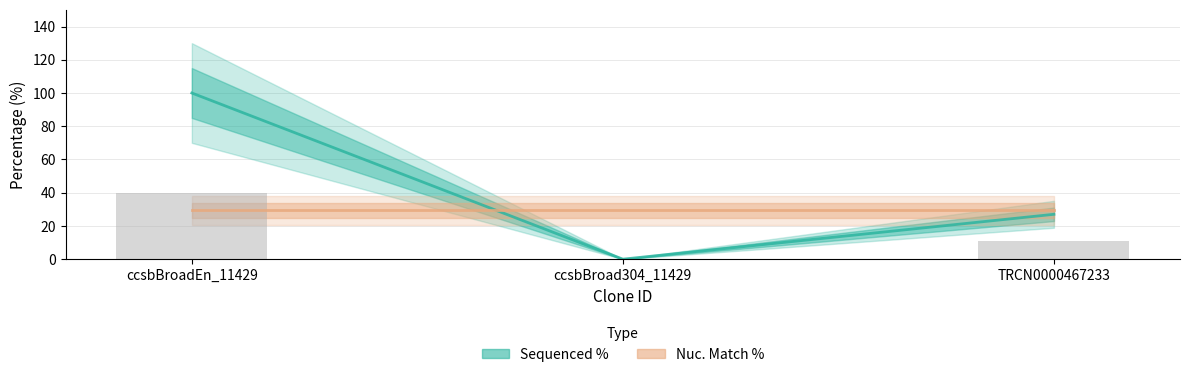

Rank the series by their maximum value, from highest to lowest.

Sequenced %, Nuc. Match %